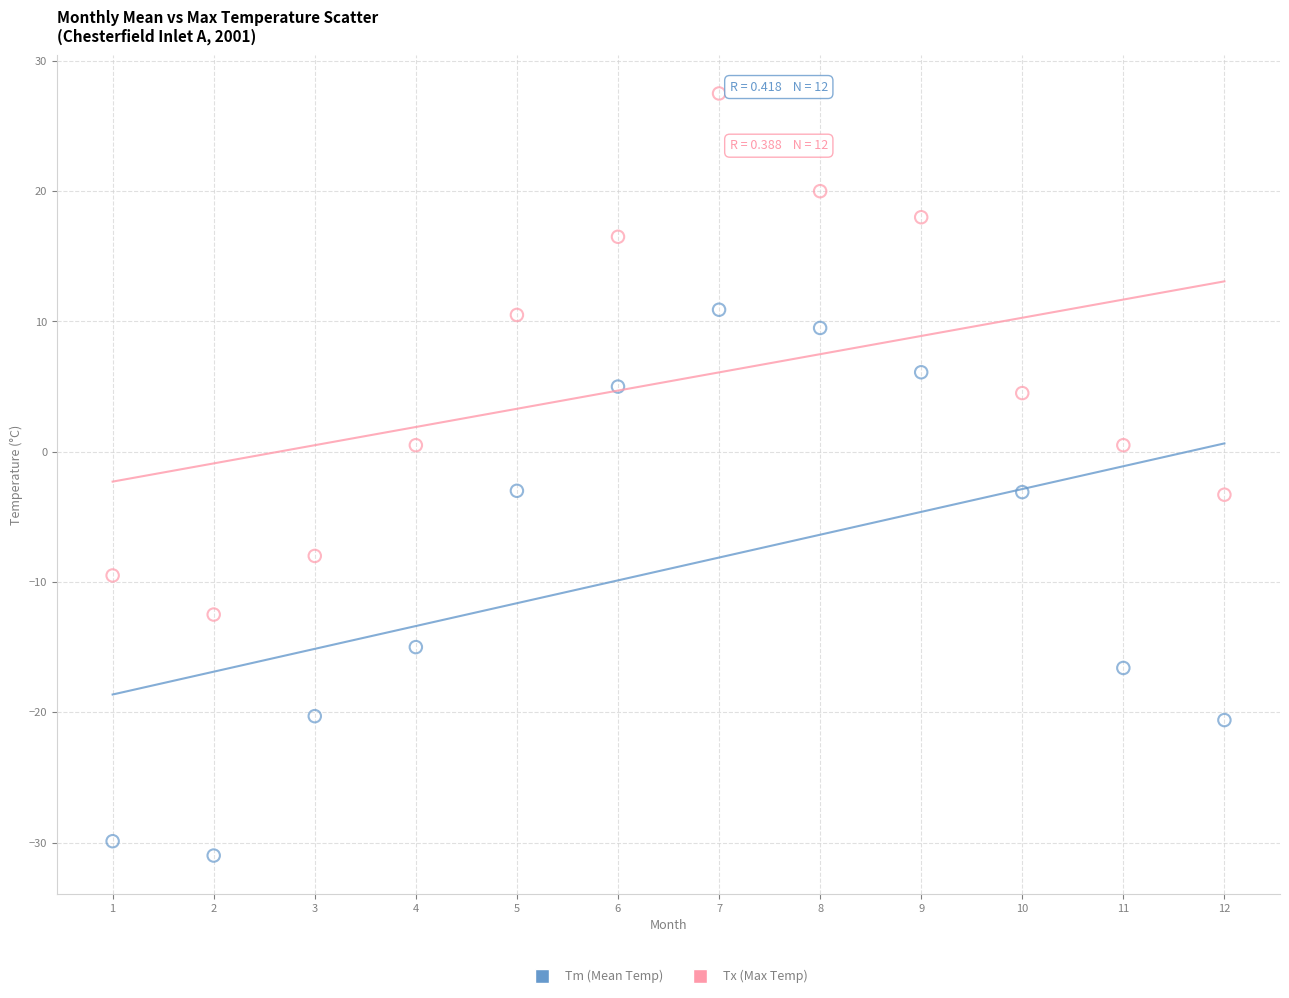

Which series reaches the minimum Y coordinate?

Tm (Mean Temp)